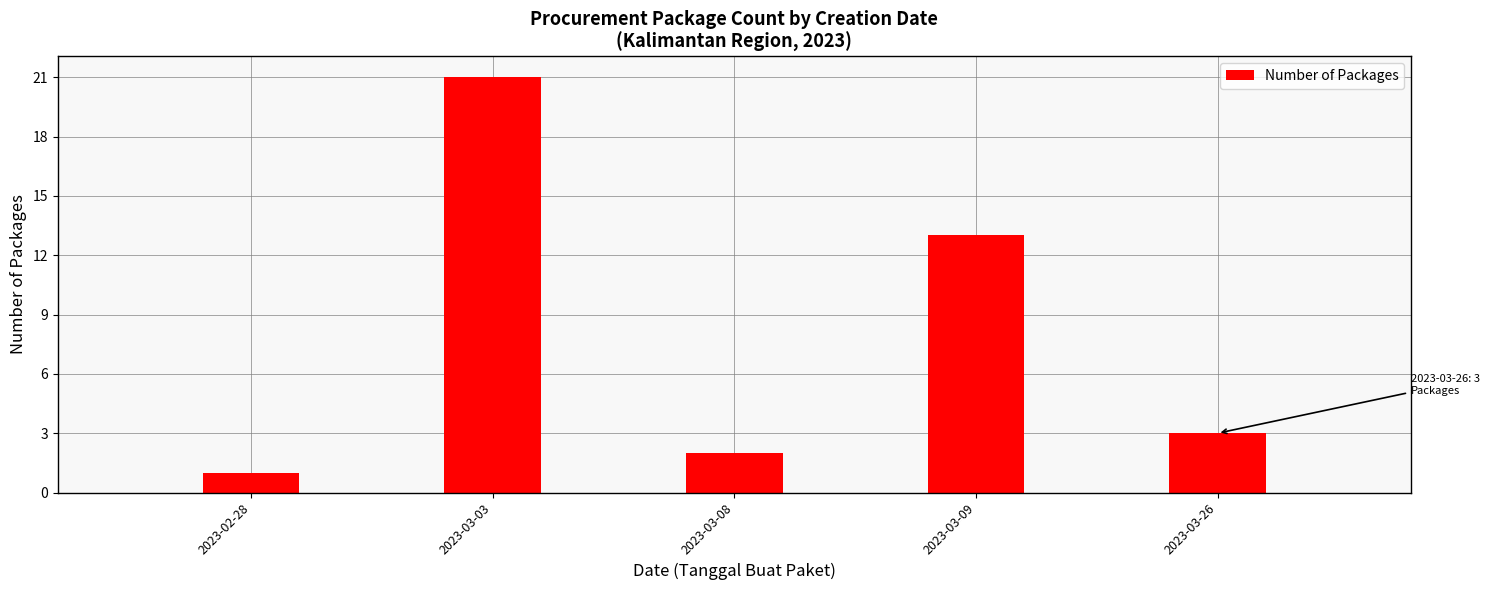

Reading left to right, list all the values displayed in this chart.

1	21	2	13	3